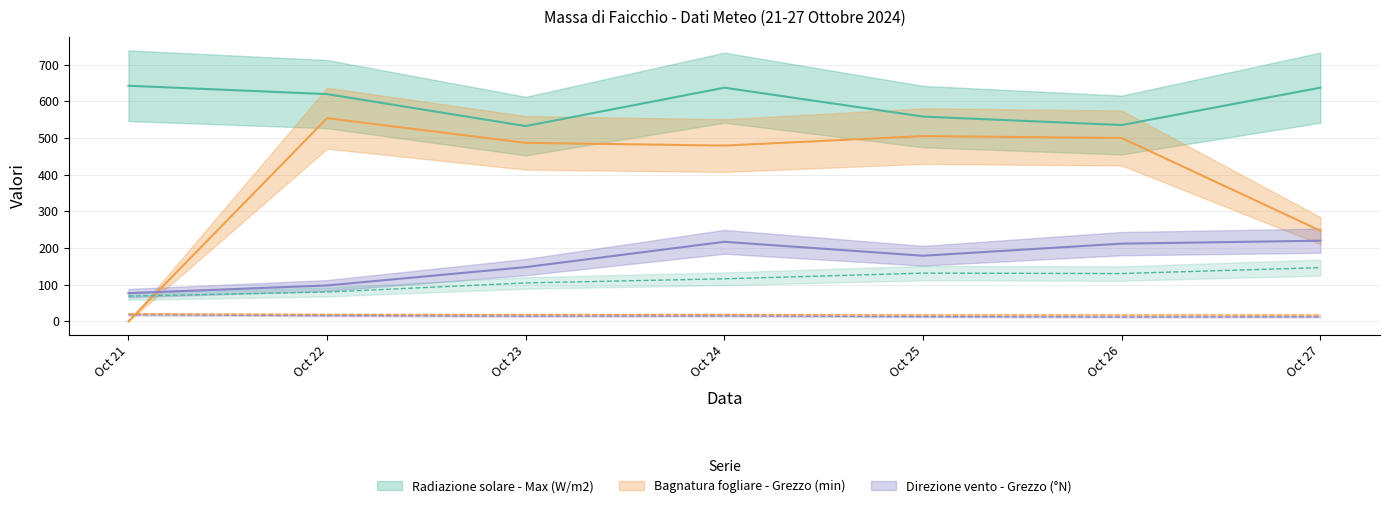

The Temperatura aria - Grezzo (°C) series shows 34.4 at Oct 21. True or false?

False